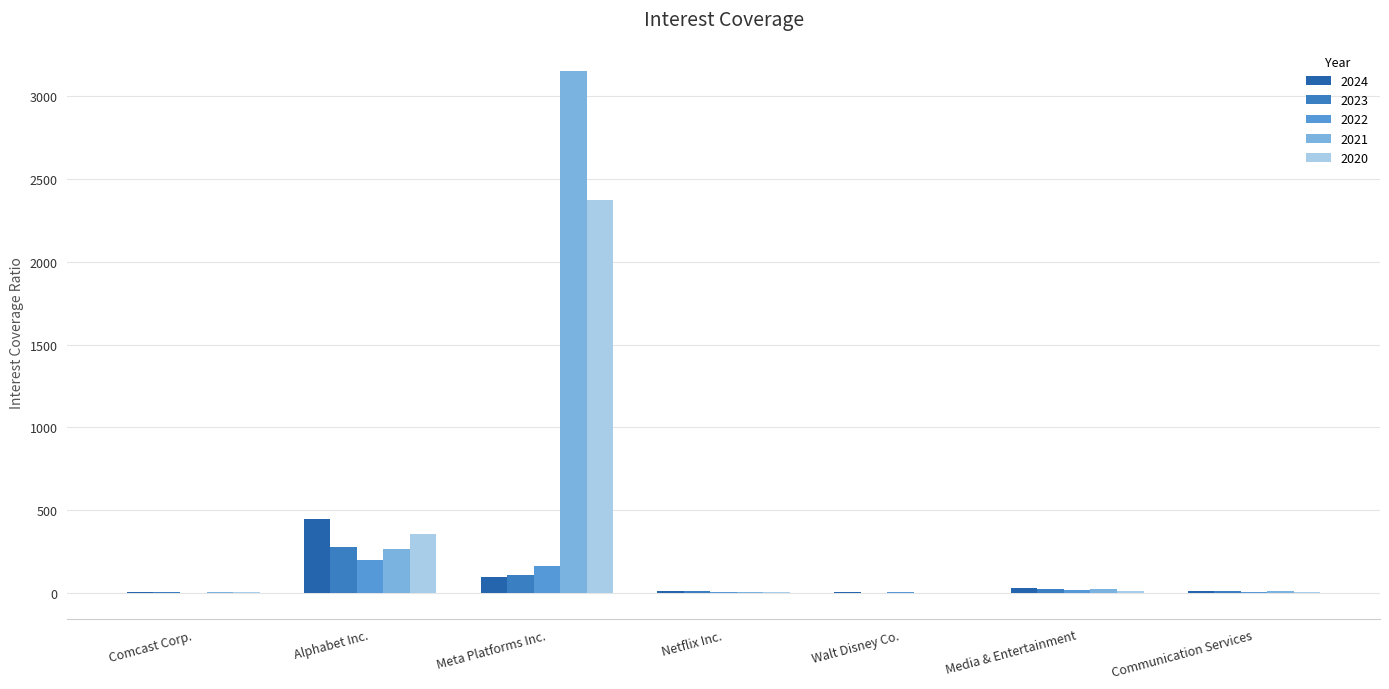

True or false: 2024 has a value of 150.7 at Meta Platforms Inc..

False